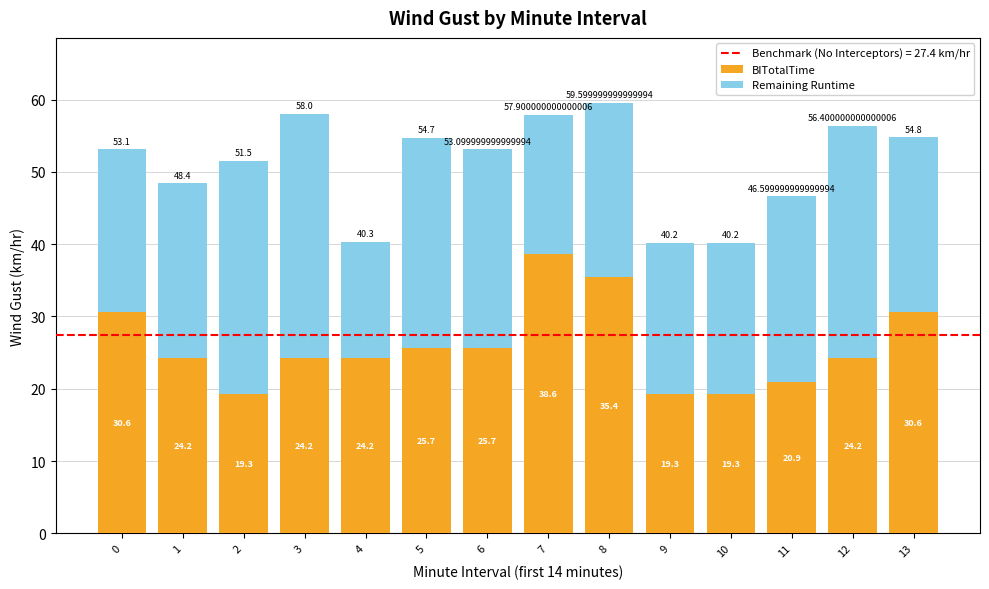

At which category is the sum across all series the highest?

8